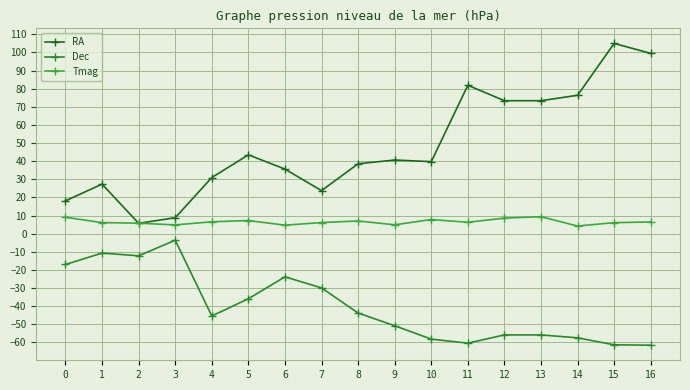

What is the difference between the highest and lowest values at 8?

82.4